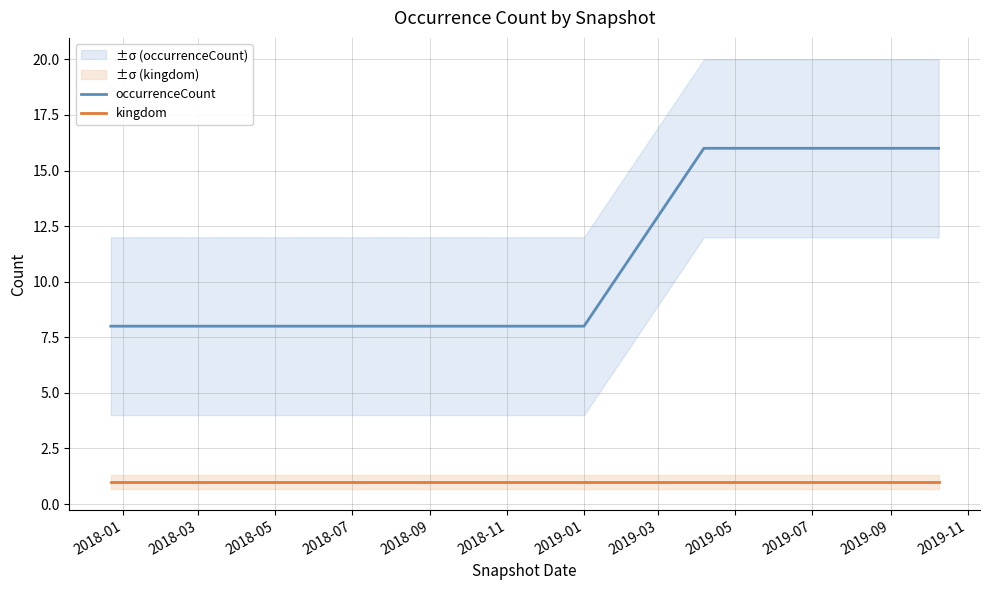

What are all the series names shown in the legend?

occurrenceCount, kingdom